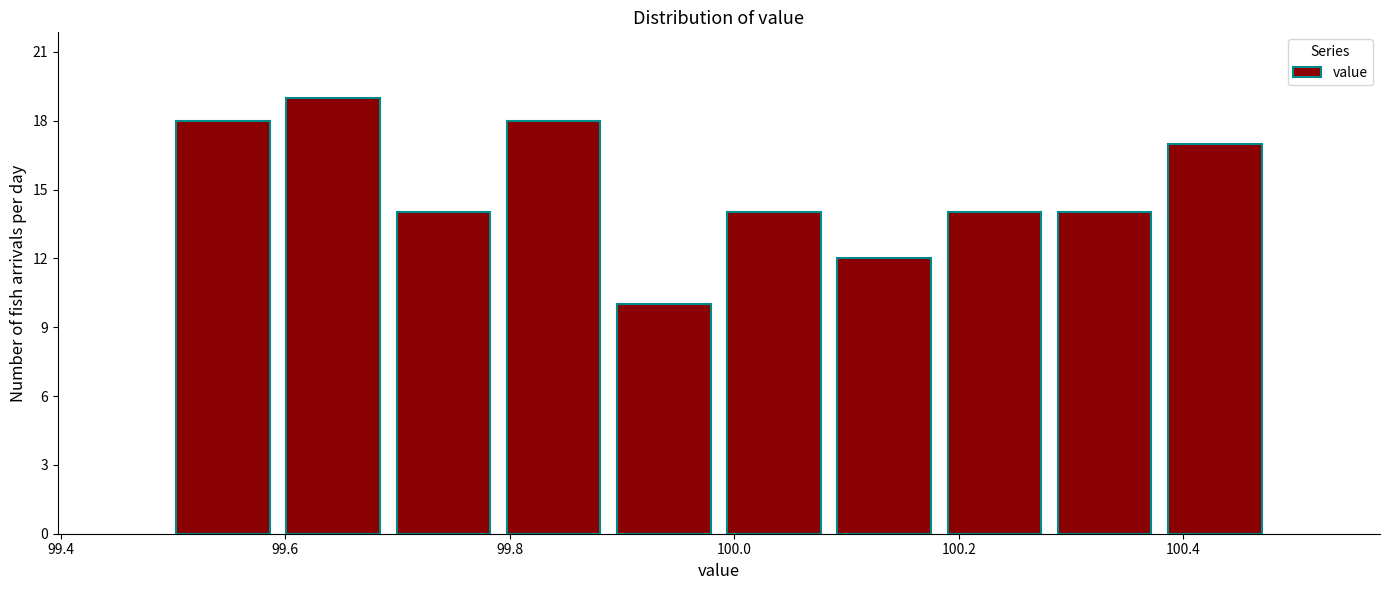

What is the height of the bar covering 99.78 to 99.88 on the x-axis? Neither the bar edges nor the heights are printed on the chart, so give them approximately, as read against the axes.

18